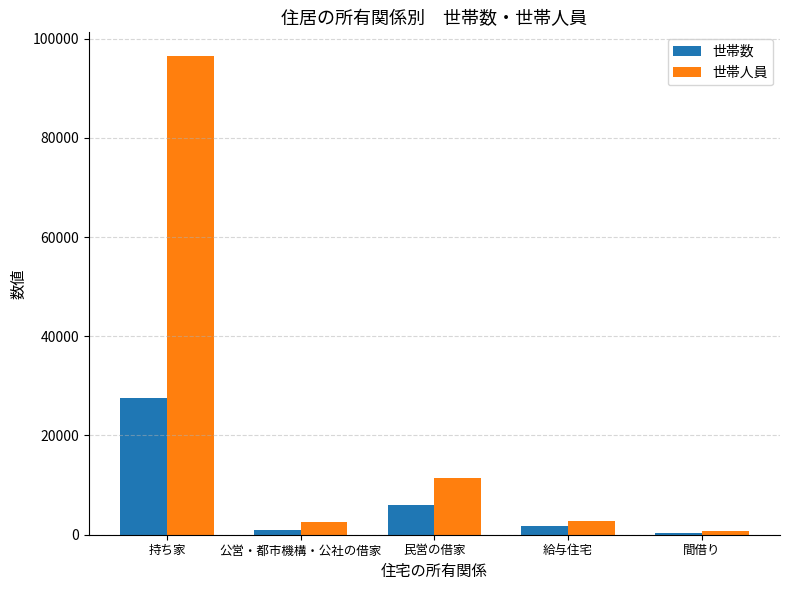

Which series has the largest range (max minus min)?

世帯人員